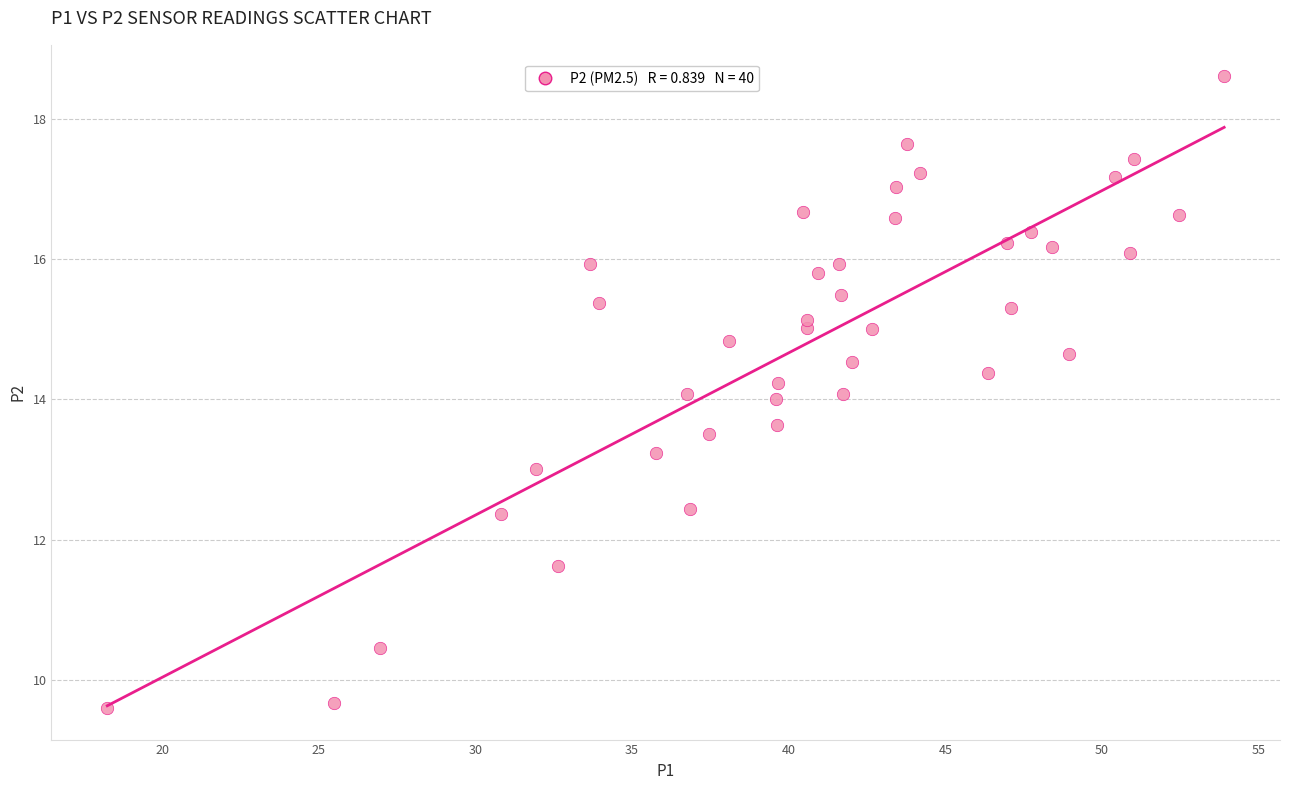

What is the range of Y values (max minus min)?

9.0